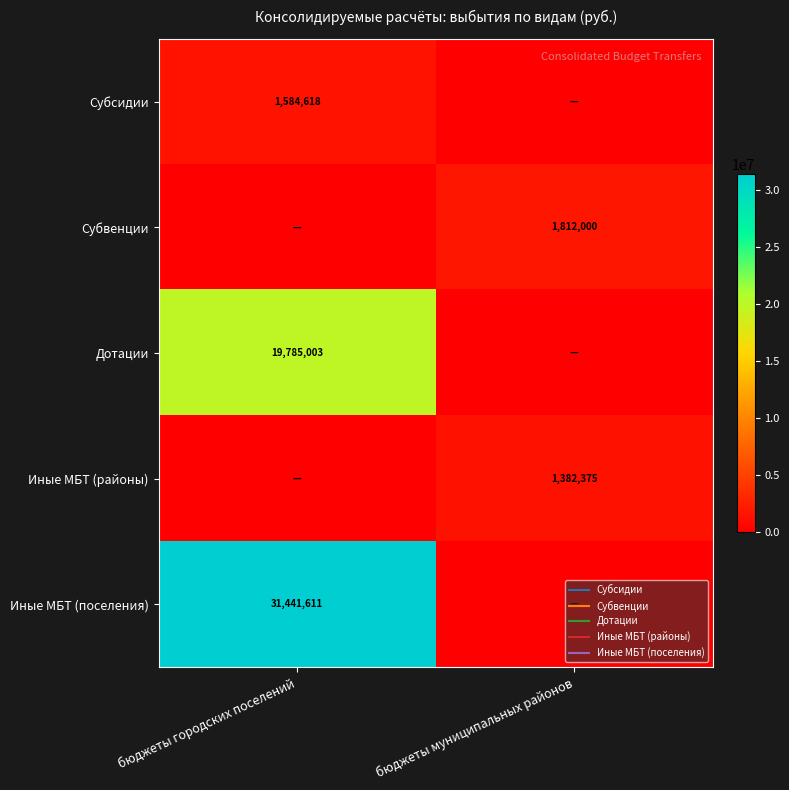

How many values in the Иные МБТ (районы) series exceed 1382375?

1